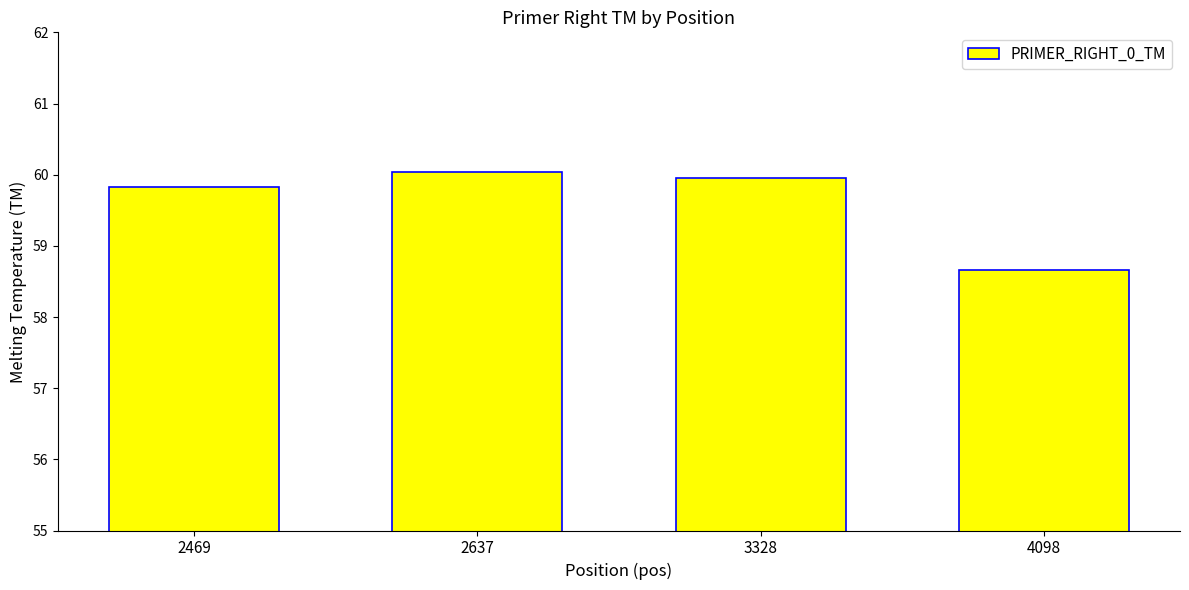

What is the value of the 3rd bar from the left?

60.0